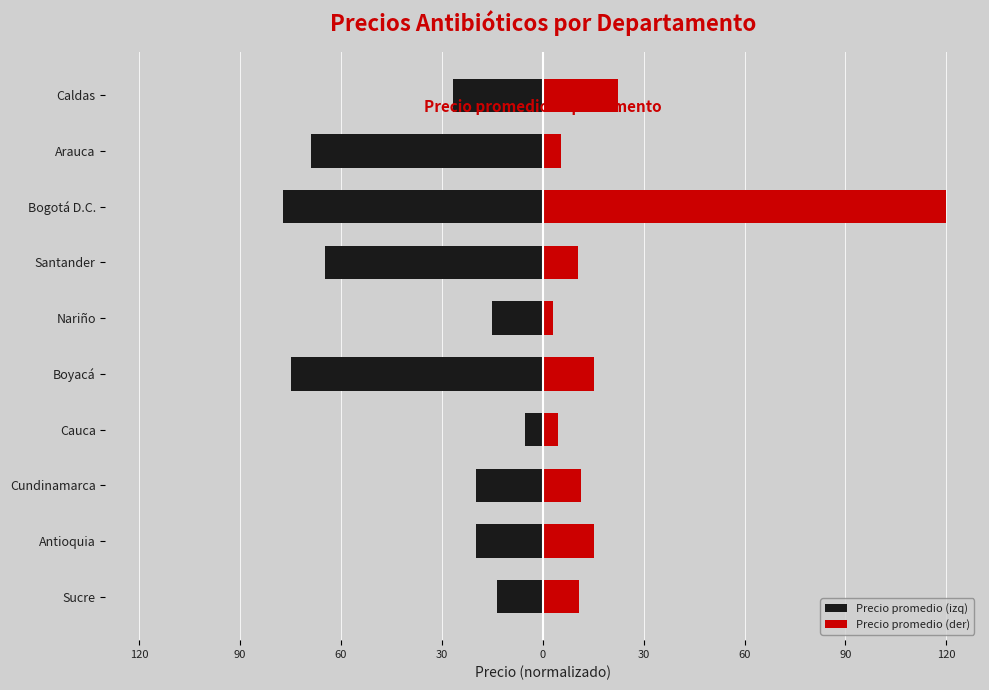

The Precio promedio (izq) series shows -3.7 at Cauca. True or false?

False